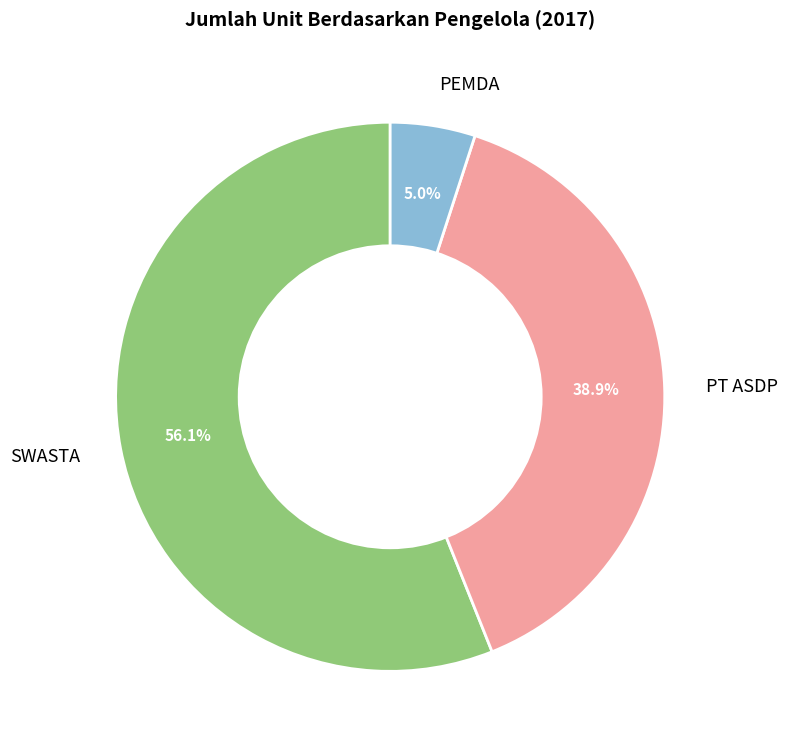

What is the ratio of the value at SWASTA to the value at PT ASDP?

1.4